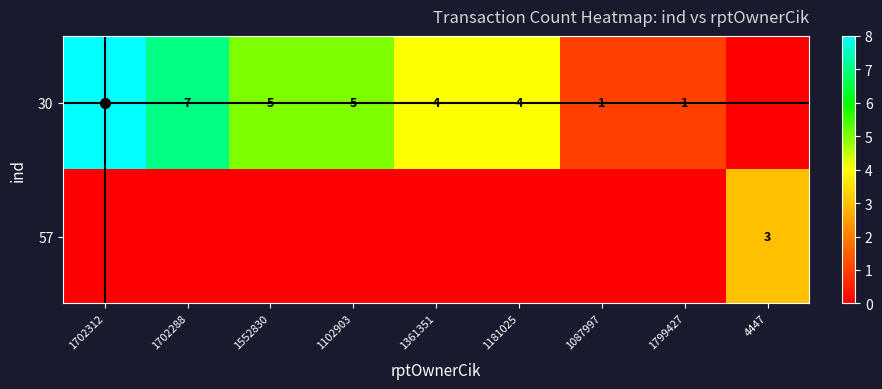

The value of 30 at 1361351 is 1. True or false?

False